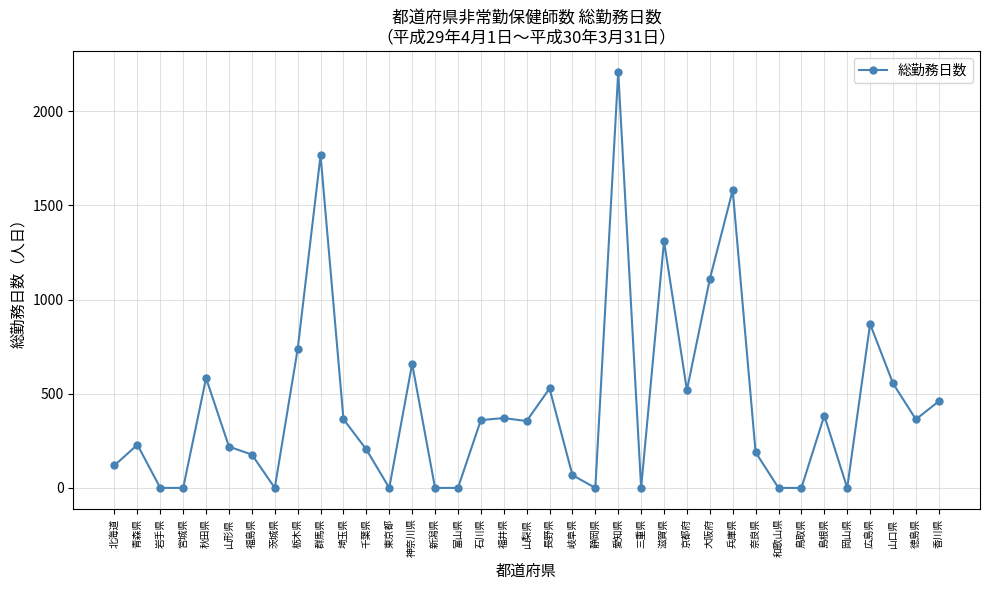

What is the maximum value shown in the chart?

2210